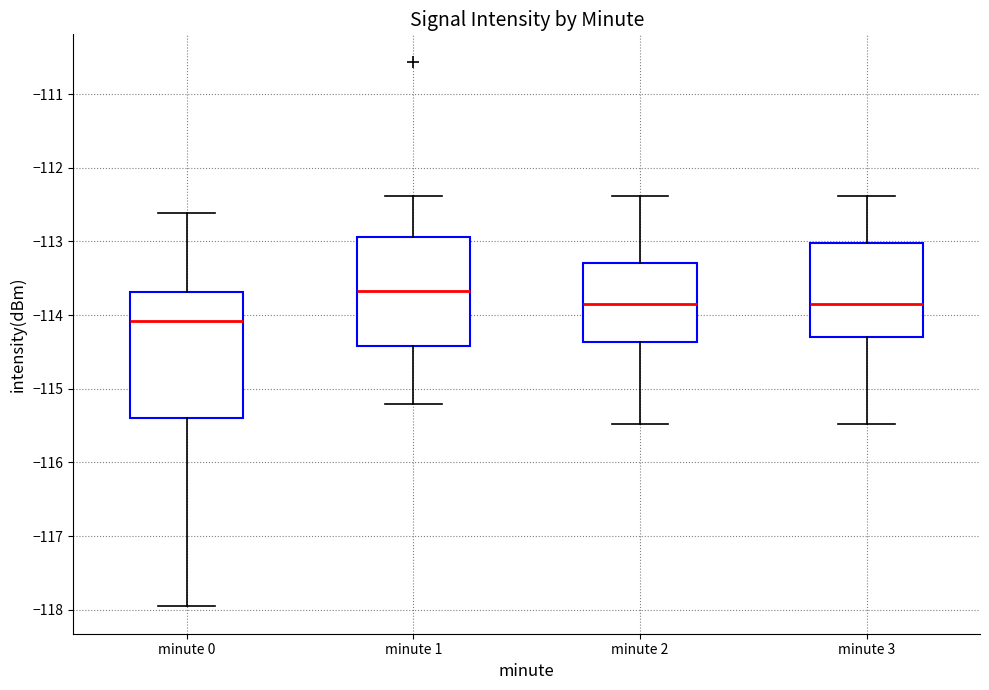

Where is the upper edge of the box for minute 0 on the y-axis? The values are not printed on the chart, so give them approximately, as read against the axis.

-113.7